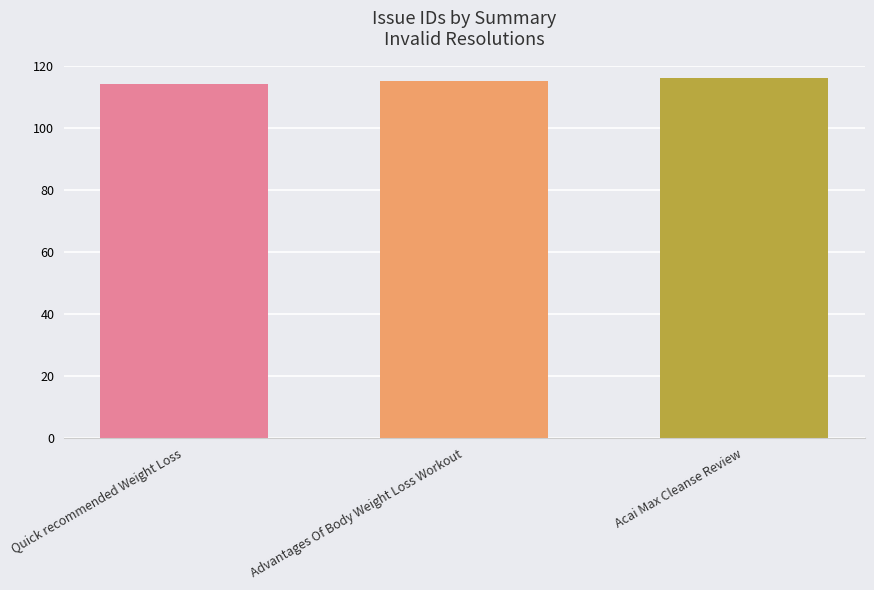

What is the change in value from Quick recommended Weight Loss to Acai Max Cleanse Review?

+2